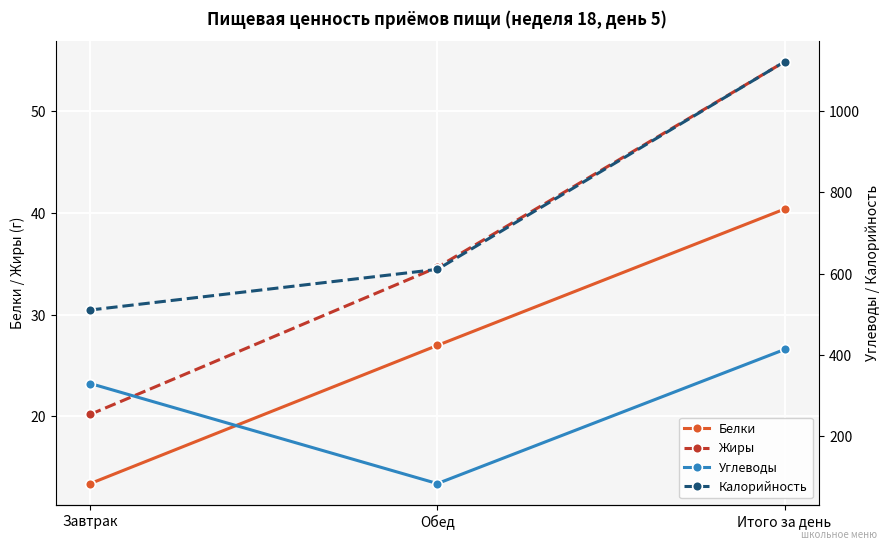

What position from the right is Итого за день?

1